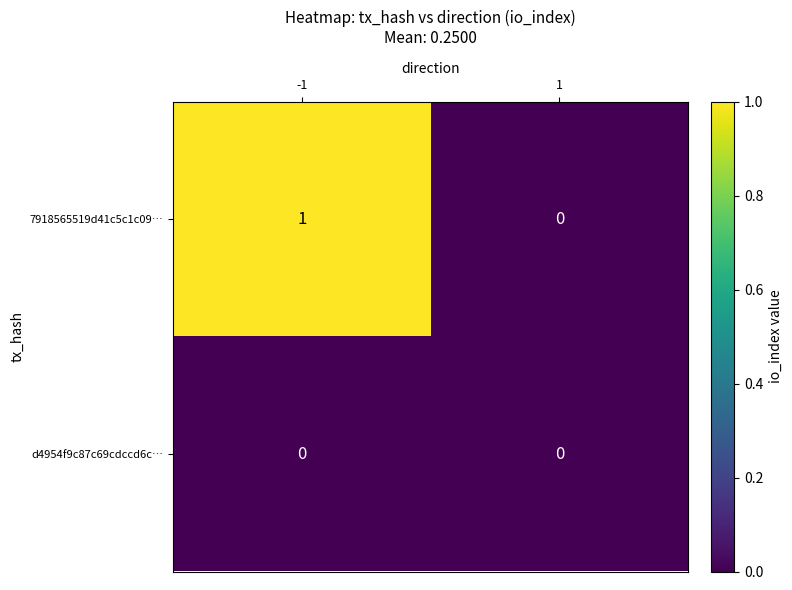

Which series has the widest spread of values?

7918565519d41c5c1c09…